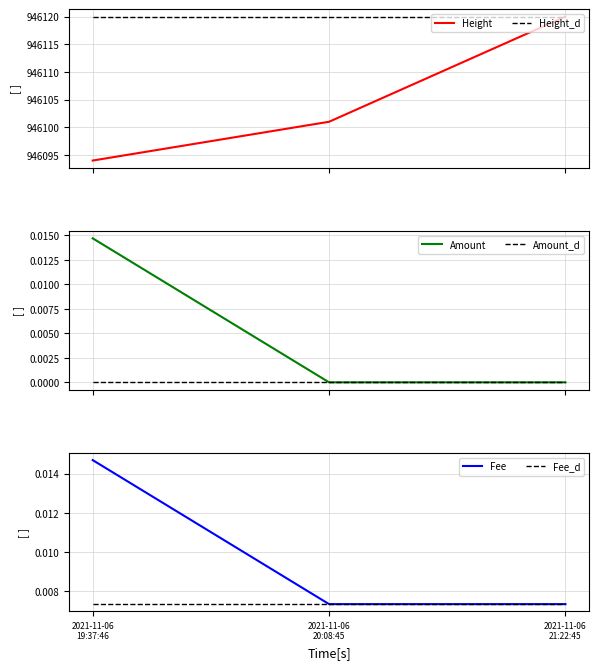

Reading right to left, transcribe all the data shown in this chart.

Height: 2021-11-06
21:22:45=946120.0	2021-11-06
20:08:45=946101.0	2021-11-06
19:37:46=946094.0
Height_d: 2021-11-06
21:22:45=946120.0	2021-11-06
20:08:45=946120.0	2021-11-06
19:37:46=946120.0
Amount: 2021-11-06
21:22:45=0.0	2021-11-06
20:08:45=0.0	2021-11-06
19:37:46=0.0
Amount_d: 2021-11-06
21:22:45=0.0	2021-11-06
20:08:45=0.0	2021-11-06
19:37:46=0.0
Fee: 2021-11-06
21:22:45=0.0	2021-11-06
20:08:45=0.0	2021-11-06
19:37:46=0.0
Fee_d: 2021-11-06
21:22:45=0.0	2021-11-06
20:08:45=0.0	2021-11-06
19:37:46=0.0